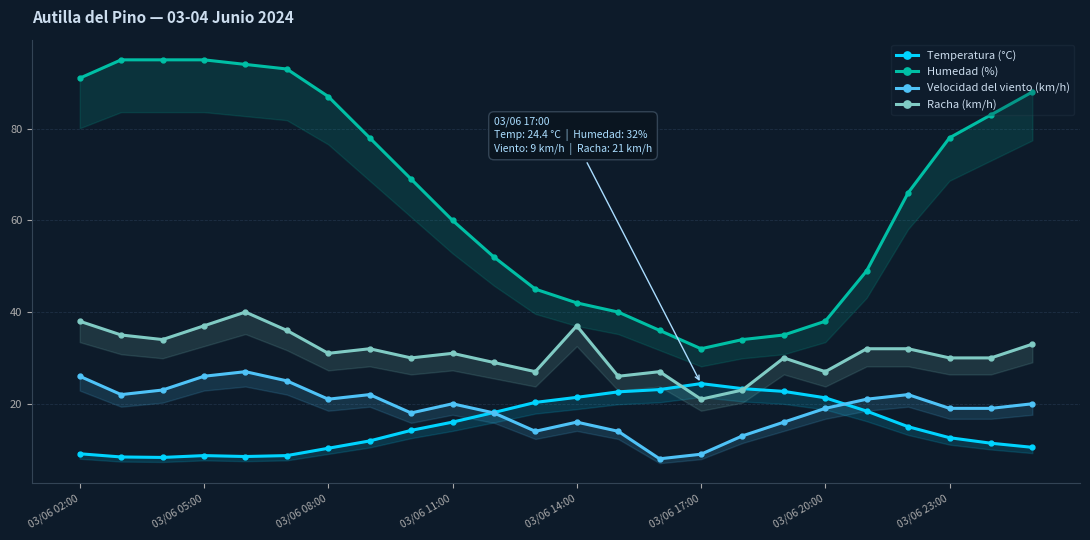

Rank the series at 03/06 17:00 from highest to lowest value.

Humedad (%), Temperatura (°C), Racha (km/h), Velocidad del viento (km/h)